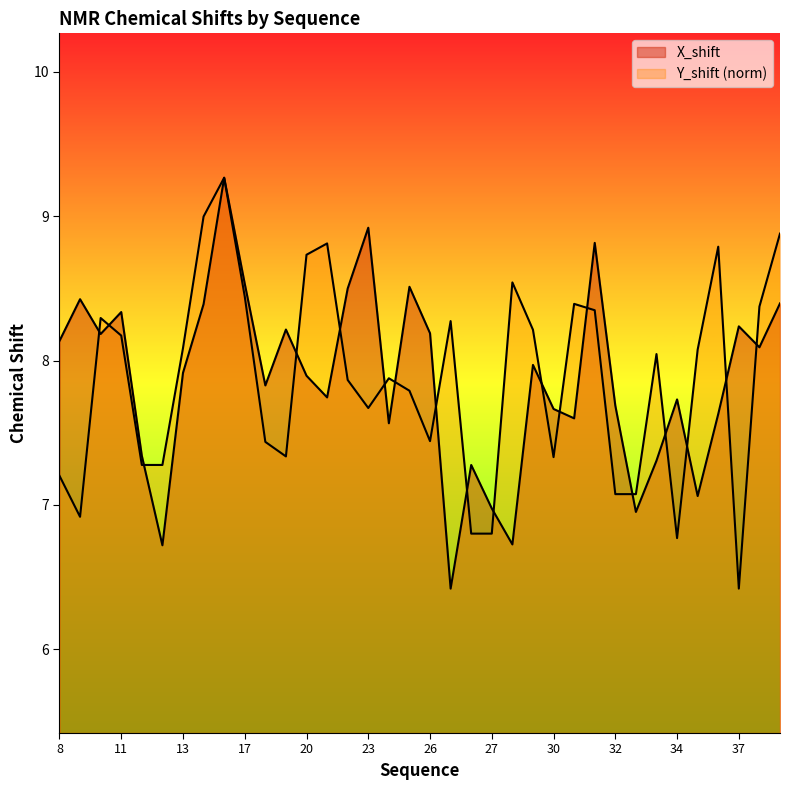

How many values in the Y_shift series are below 8?

18